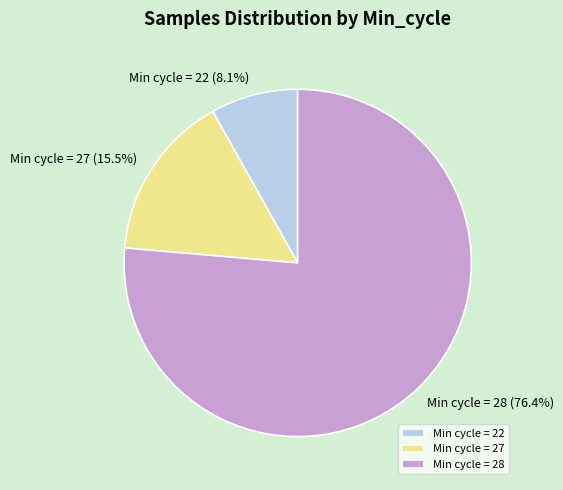

Between Min cycle = 28 and Min cycle = 27, which is larger?

Min cycle = 28